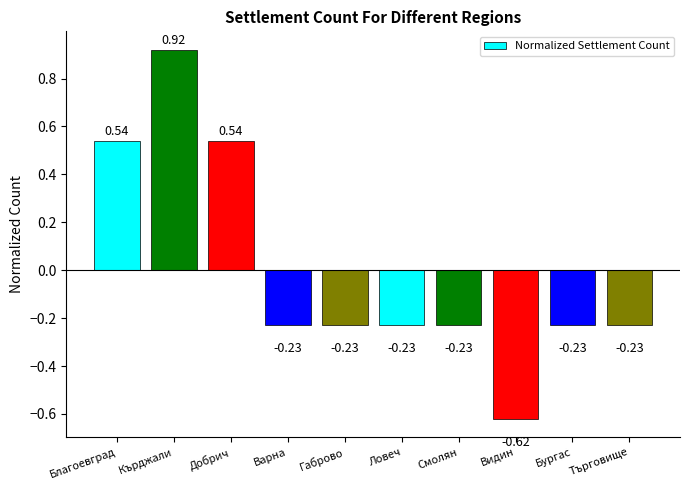

How many values are above zero?

3